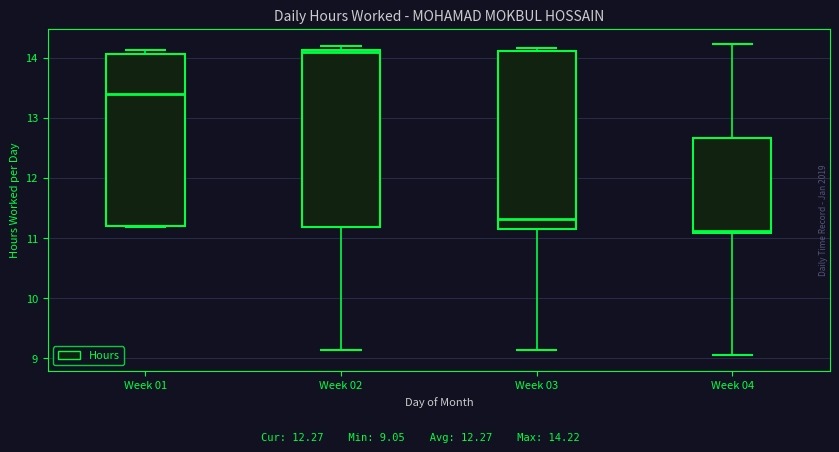

Which box has the highest median line?

Week 02